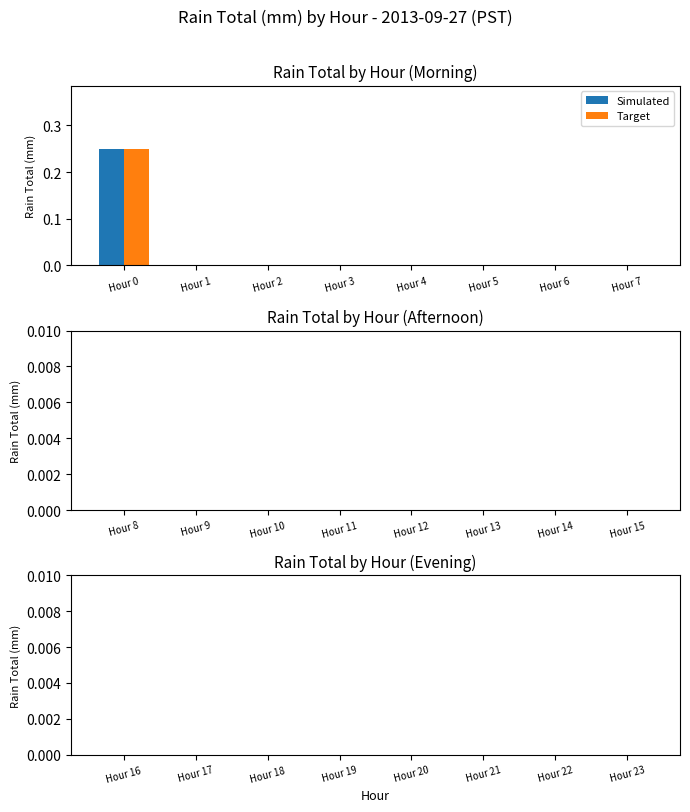

Is it true that Target equals 0.0 at Hour 2?

True